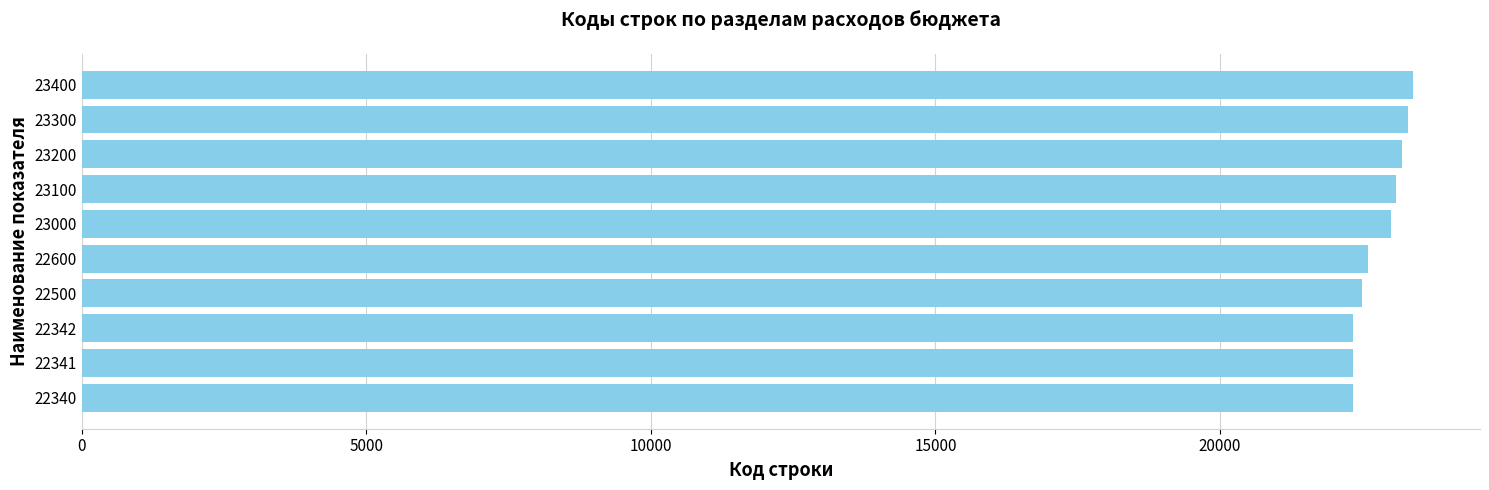

What is the change in value from 22341 to 23300?

+959